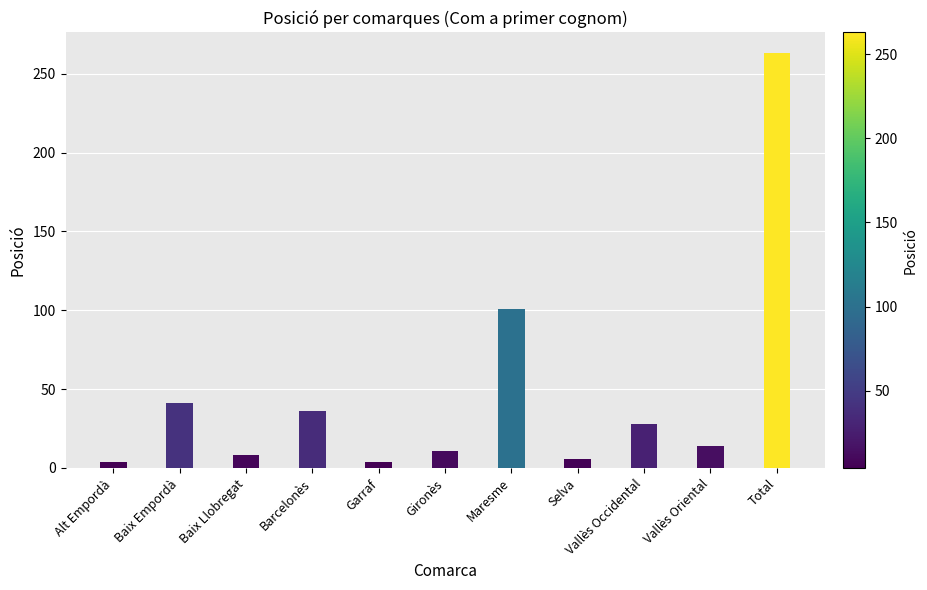

How many values are below 14?

5